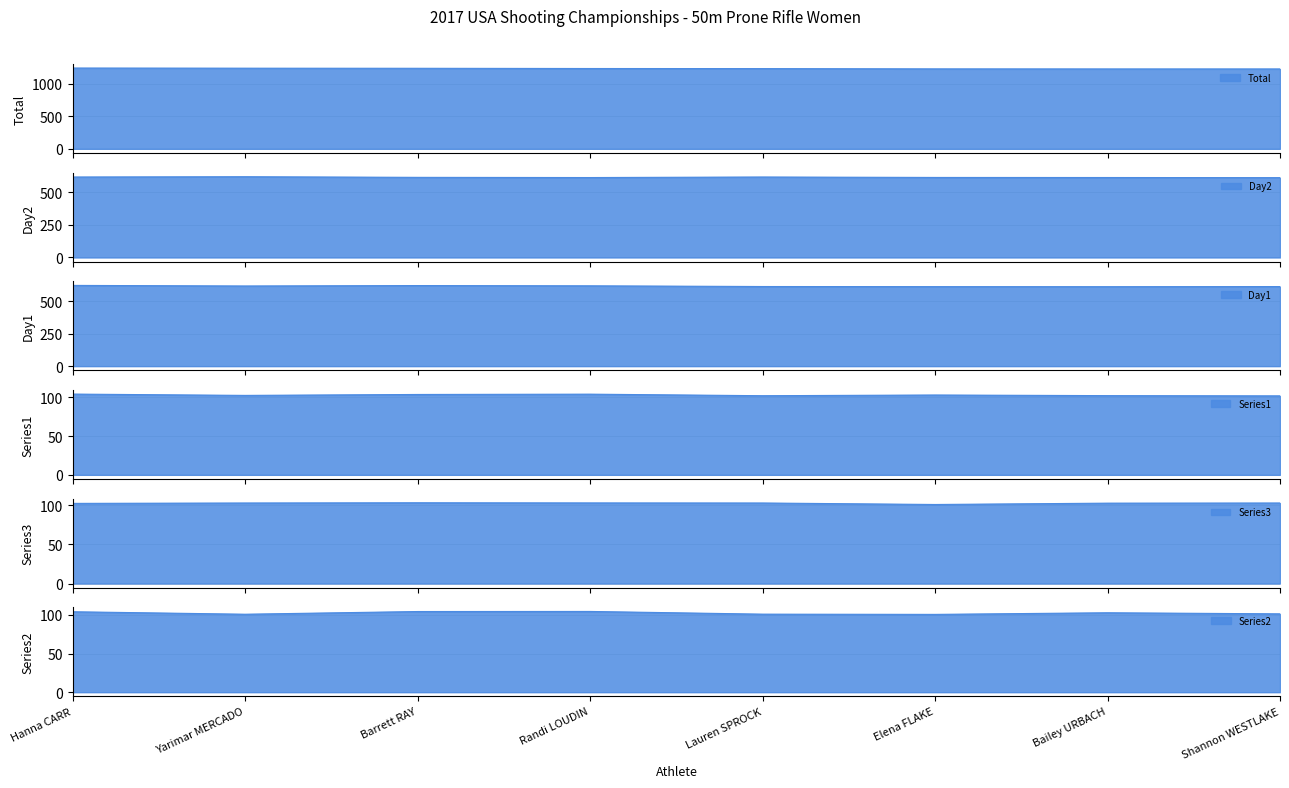

Is the value of Series1 at Bailey URBACH greater than the value of Series2 at Hanna CARR?

No